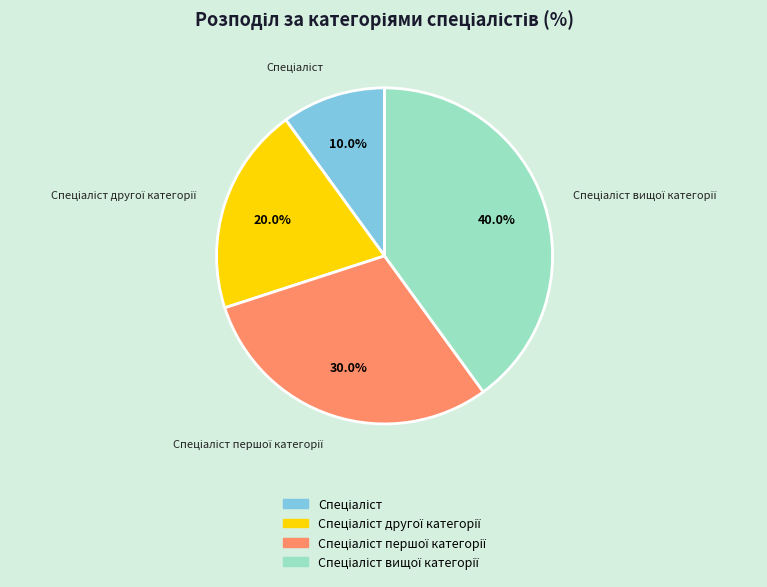

Is there any slice that represents more than half of the pie?

No